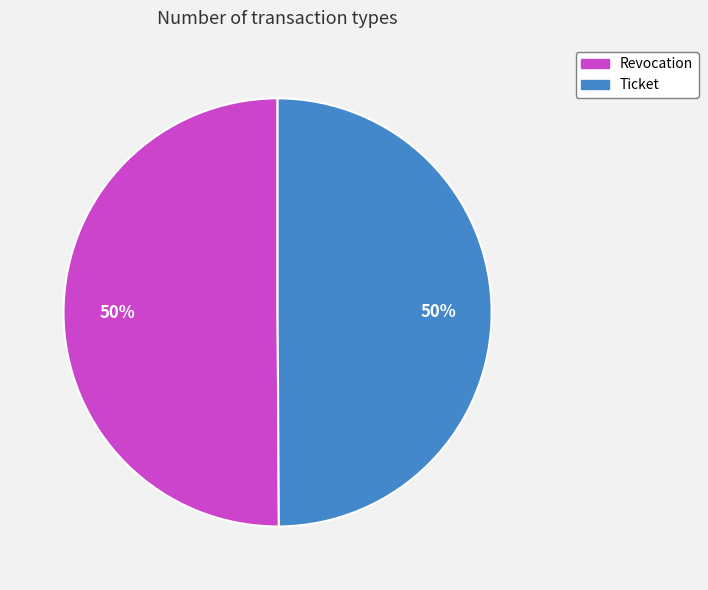

True or false: Ticket accounts for 50% of the total.

True